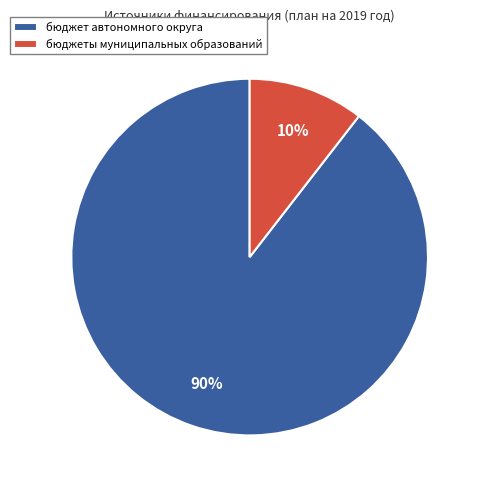

Do бюджет автономного округа and бюджеты муниципальных образований together represent more than half of the pie?

Yes